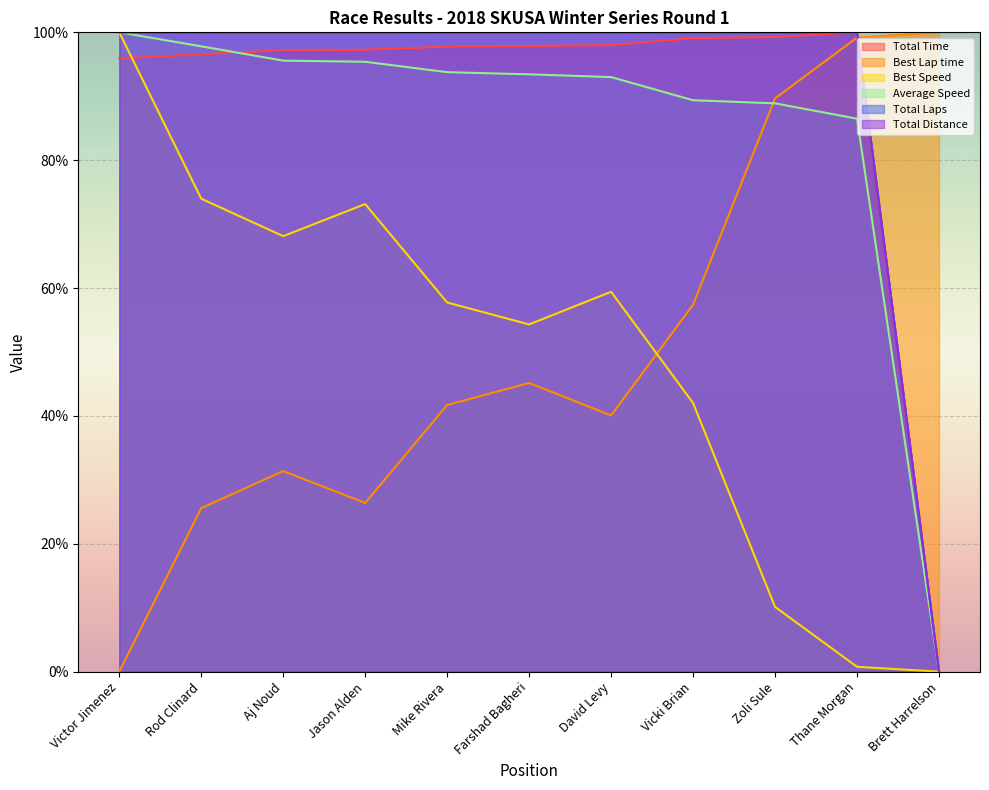

What is the average value of the Best Lap time series?

50.6